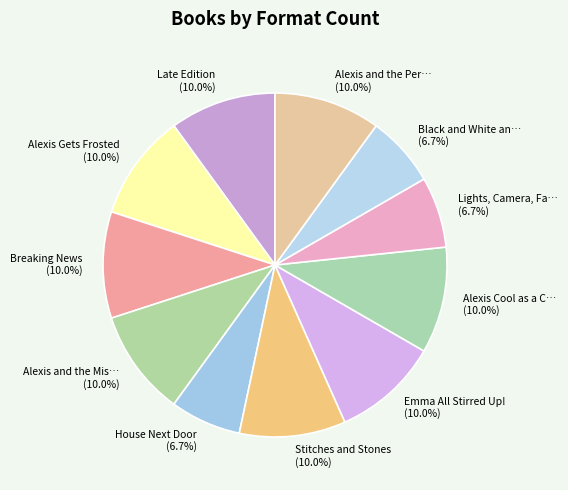

Does any single category account for the majority?

No